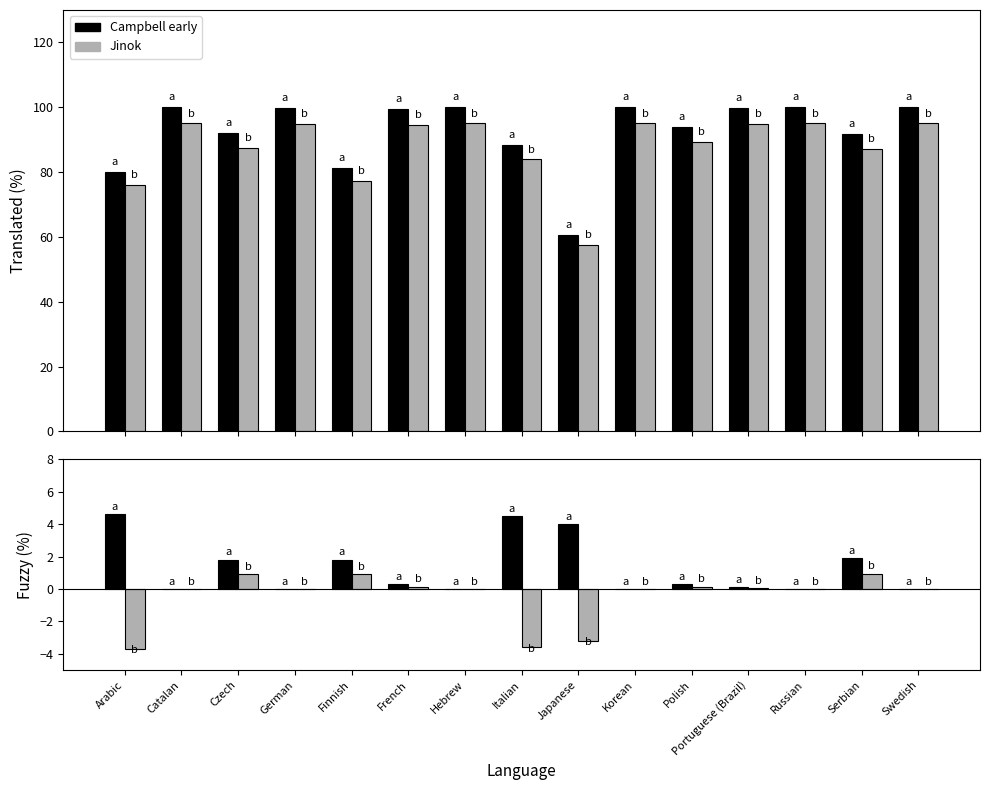

Is the value of translated_percent at Catalan greater than the value of fuzzy_percent at Polish?

No